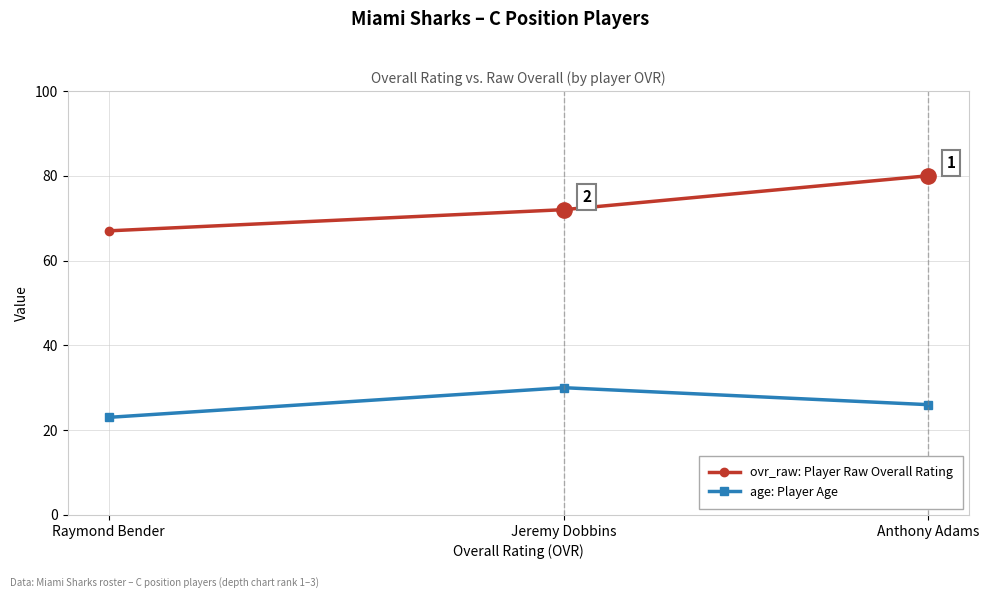

True or false: age: Player Age has a value of 23 at Raymond Bender.

True